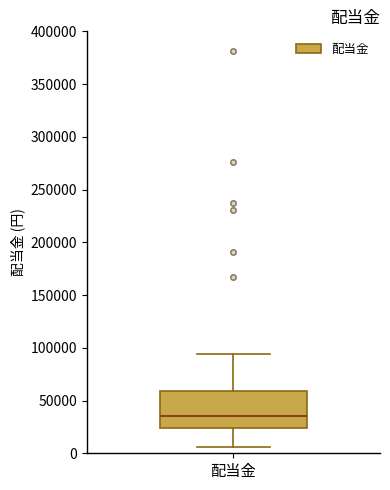

Where is the lower edge of the box for 配当金 on the y-axis? The values are not printed on the chart, so give them approximately, as read against the axis.

25000